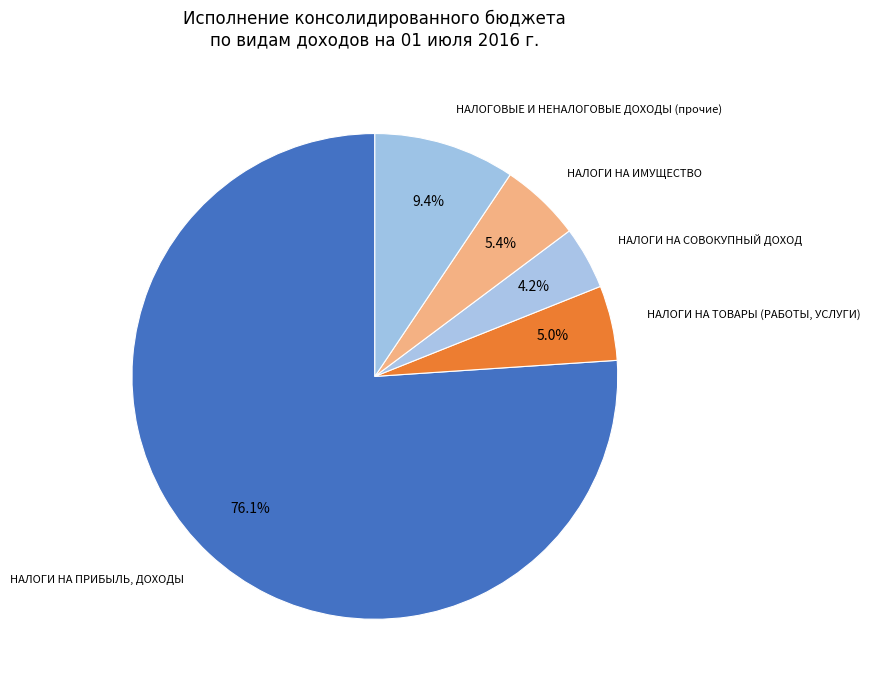

To the nearest percent, what is the difference between the largest and smallest slice percentages?

72%